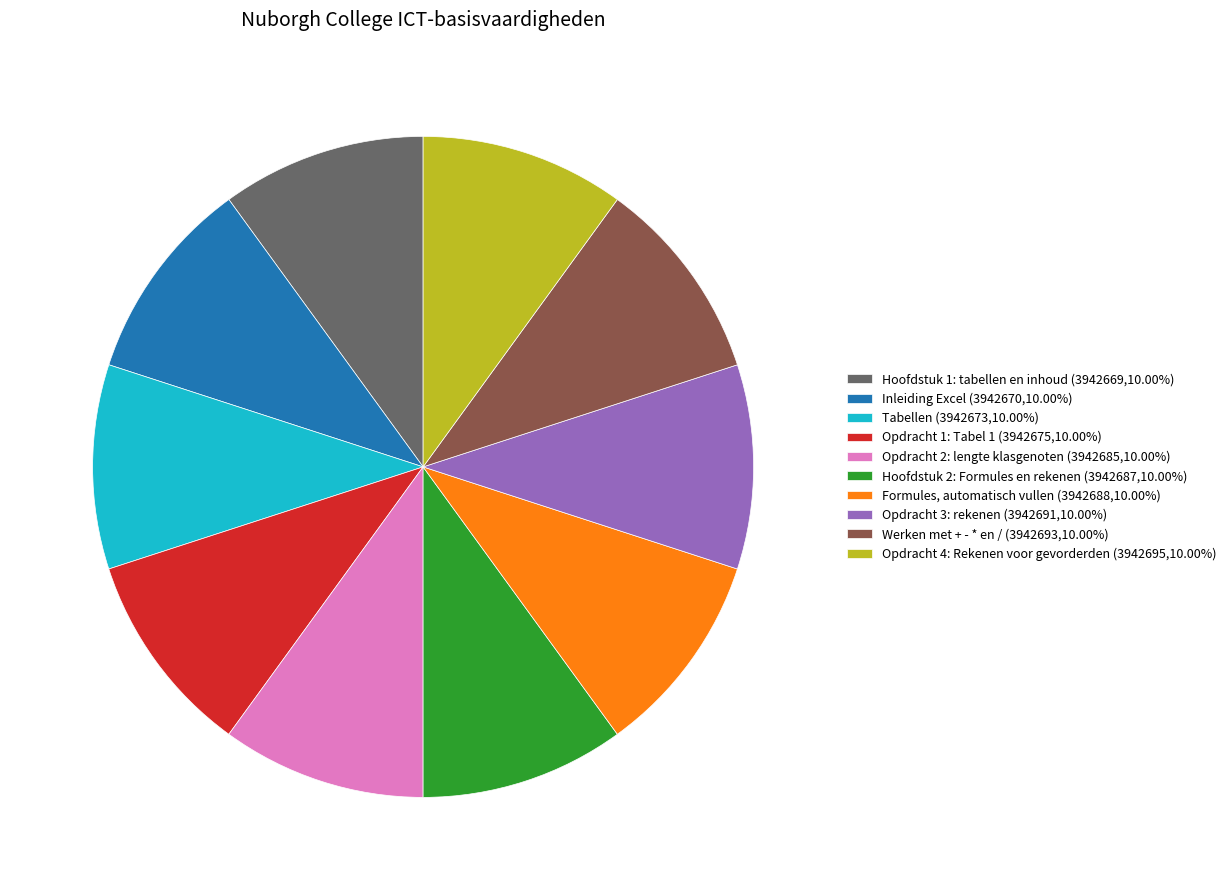

How many slices are in this pie chart?

10